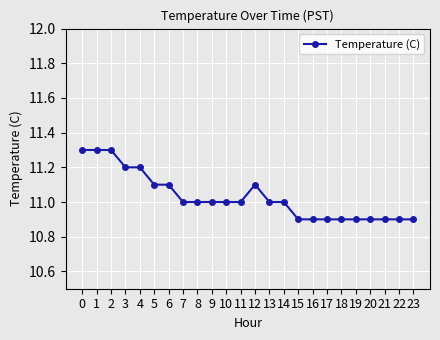

What is the change in value from 3 to 10?

-0.2